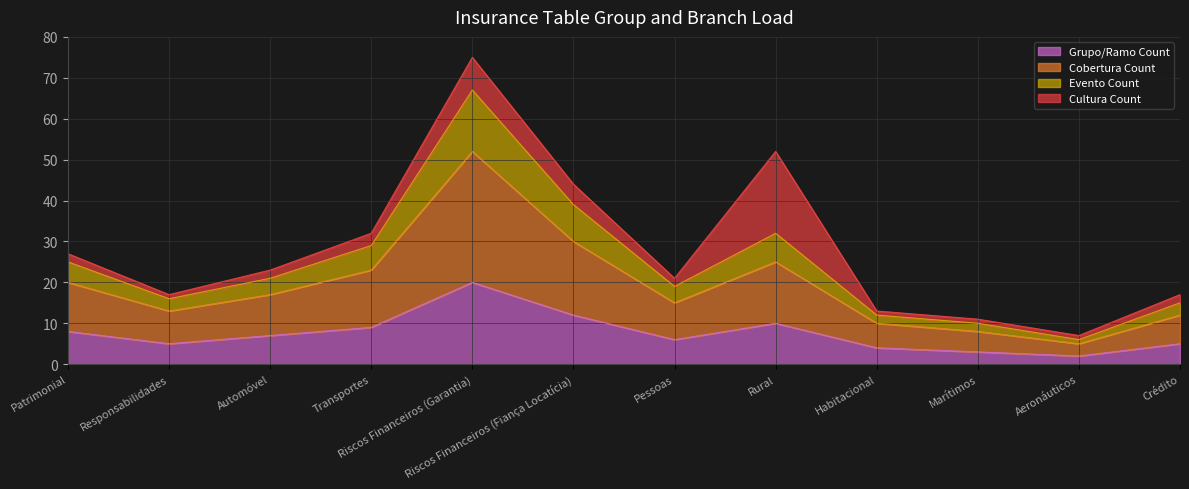

The Evento Count series shows 43 at Rural. True or false?

False